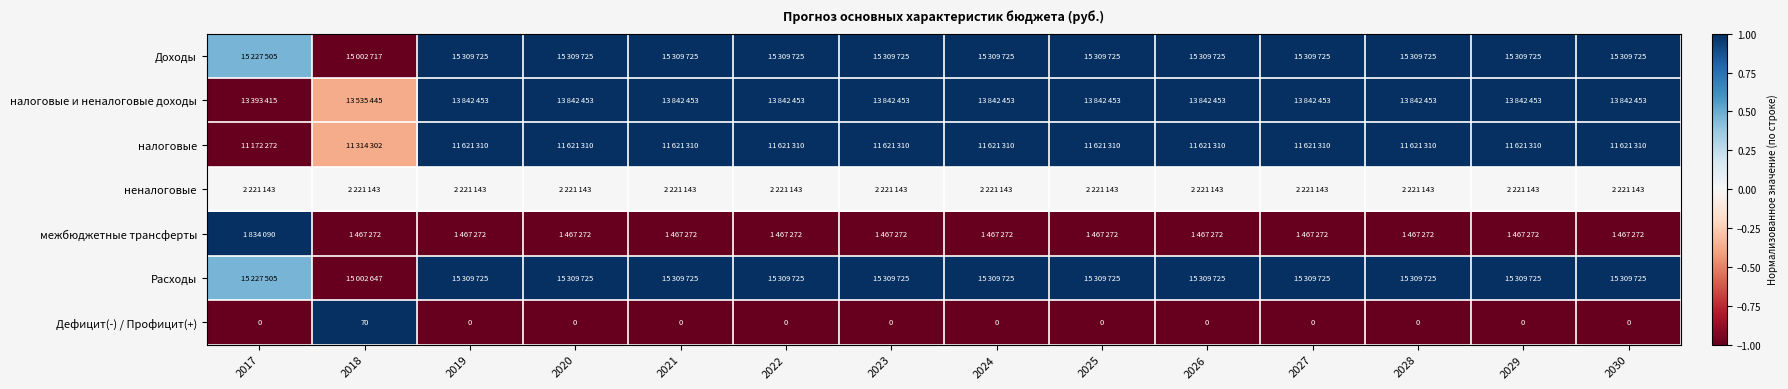

List the labels in order of межбюджетные трансферты value, largest first.

2017, 2018, 2019, 2020, 2021, 2022, 2023, 2024, 2025, 2026, 2027, 2028, 2029, 2030